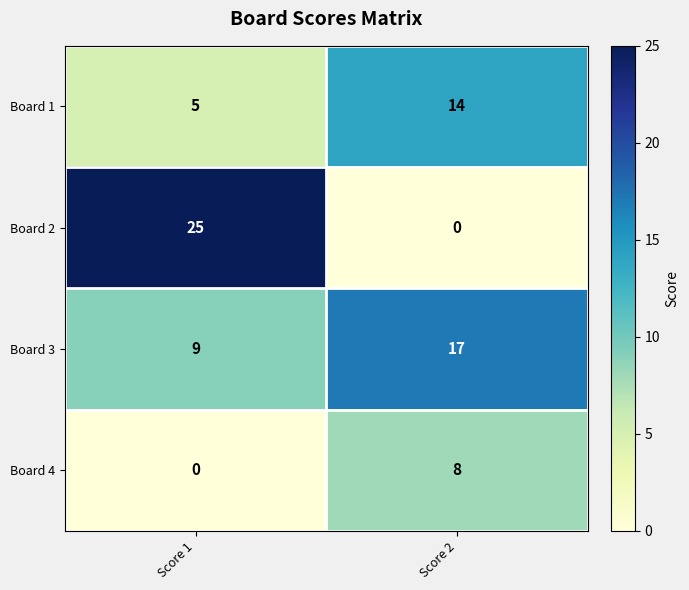

Reading left to right, extract all data points from this chart.

Board 1: 5	14
Board 2: 25	0
Board 3: 9	17
Board 4: 0	8